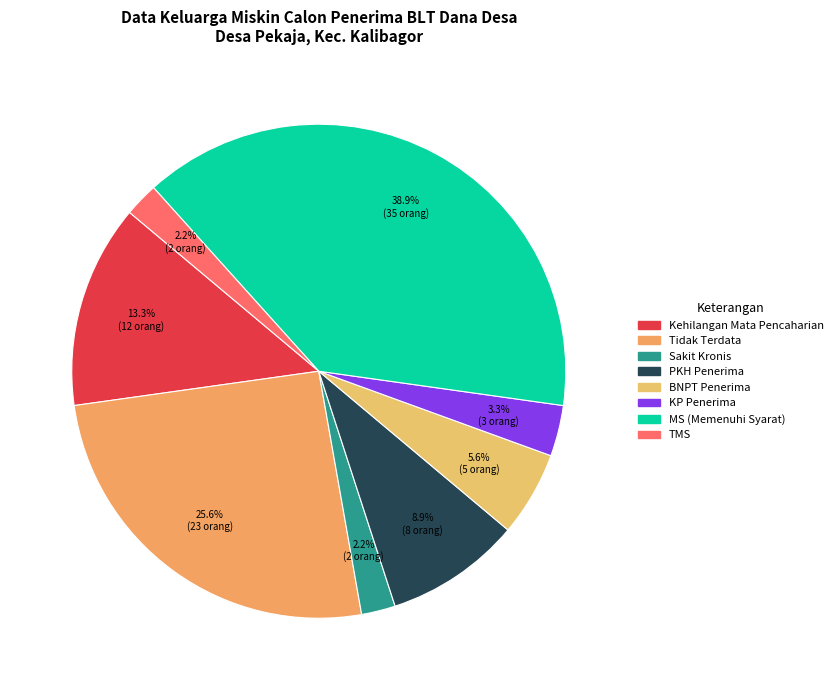

Rank the categories by value from lowest to highest.

Sakit Kronis, TMS, KP, BNPT, PKH, Kehilangan Mata Pencaharian, Tidak Terdata, MS